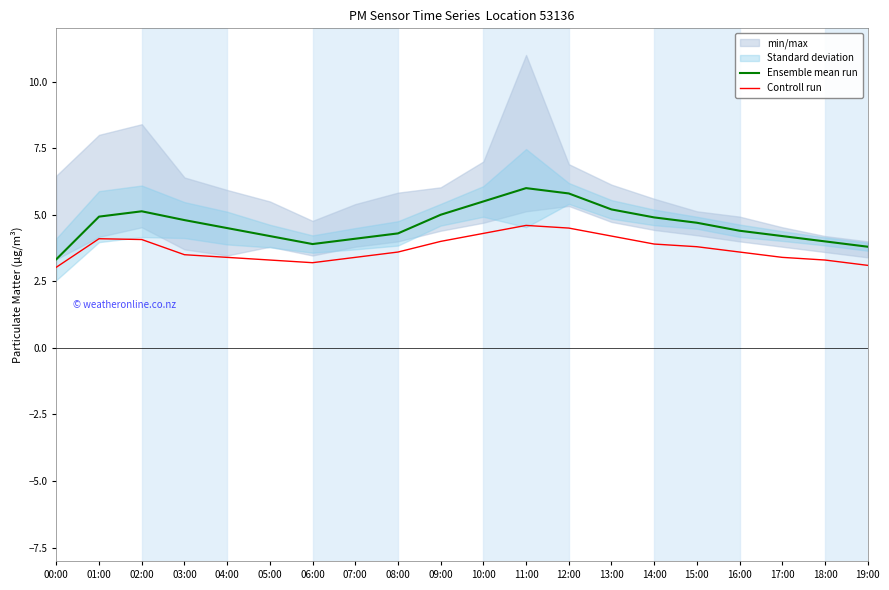

What is the highest value of the Controll run series?

4.6